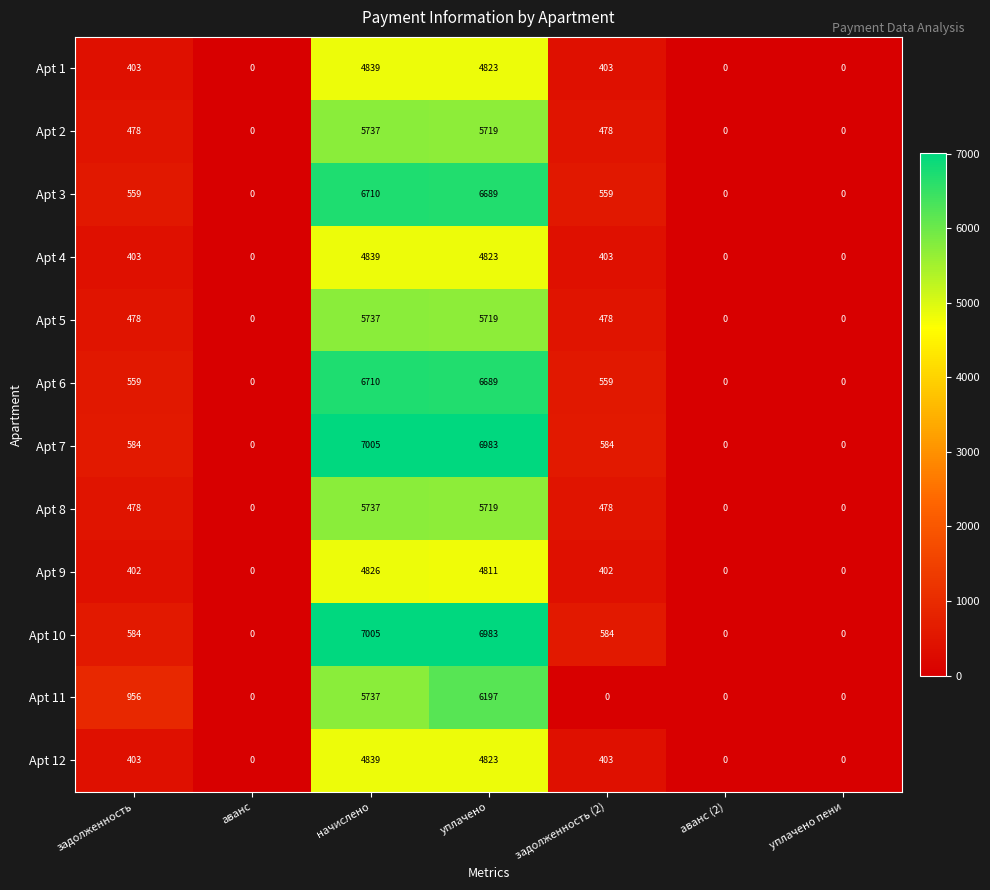

What is the difference between the Apt 6 values at начислено and уплачено?

21